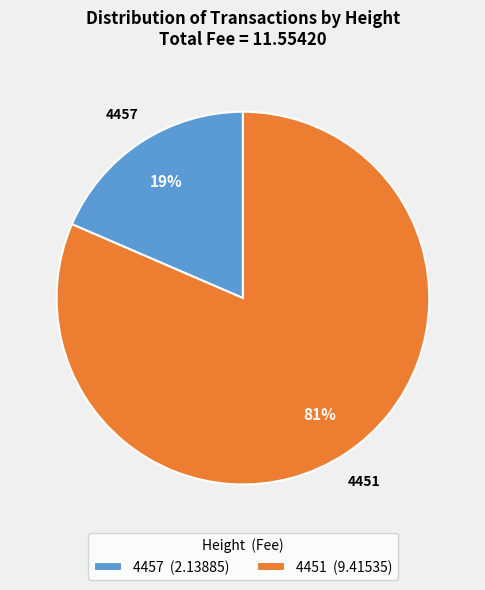

Combined, do 4457 and 4451 account for over 50%?

Yes